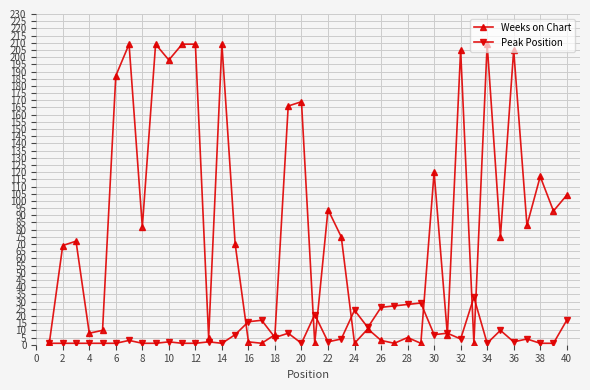

Reading right to left, what are all the values shown in this chart?

Weeks on Chart: 104	93	117	83	205	75	209	1	205	7	120	1	5	1	3	11	1	75	94	1	169	166	7	1	2	70	209	5	209	209	198	209	82	209	187	10	8	72	69	2
Peak Position: 17	1	1	4	2	10	1	33	4	8	7	29	28	27	26	12	24	4	2	21	1	8	5	17	16	7	1	2	1	1	2	1	1	3	1	1	1	1	1	1